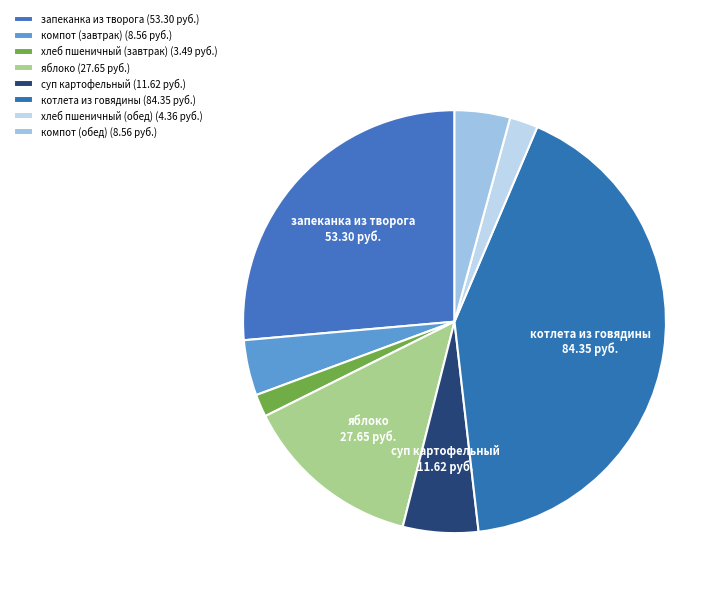

Which slice is the largest?

котлета из говядины